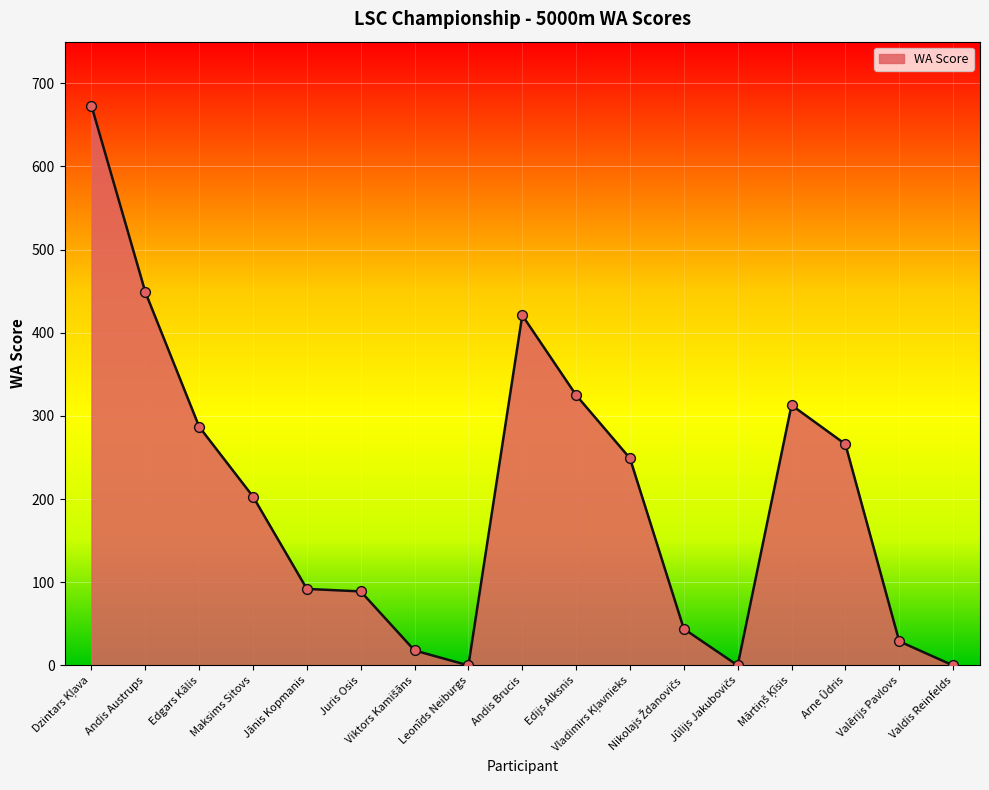

What is the ratio of the value at Edgars Kālis to the value at Valērijs Pavlovs?

9.9